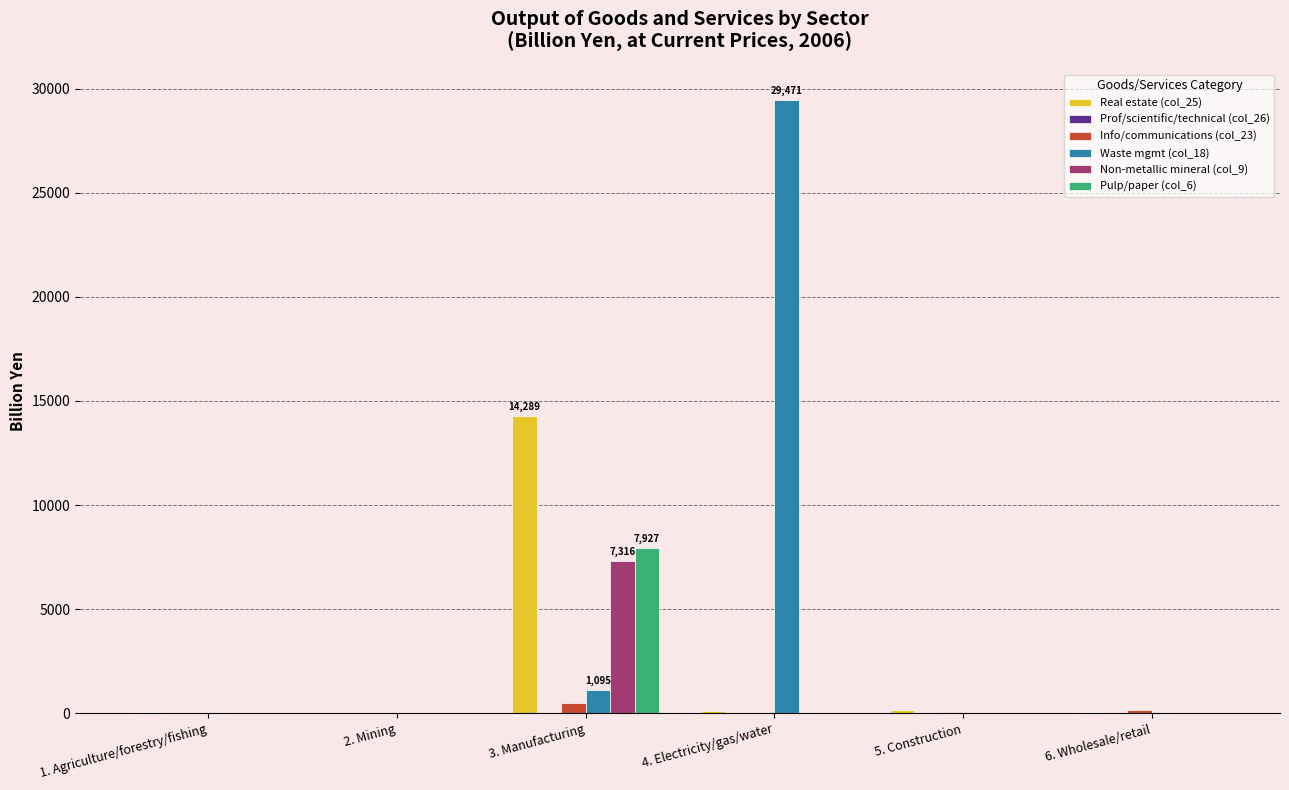

What is the total value across all series at 3. Manufacturing?

31107.9